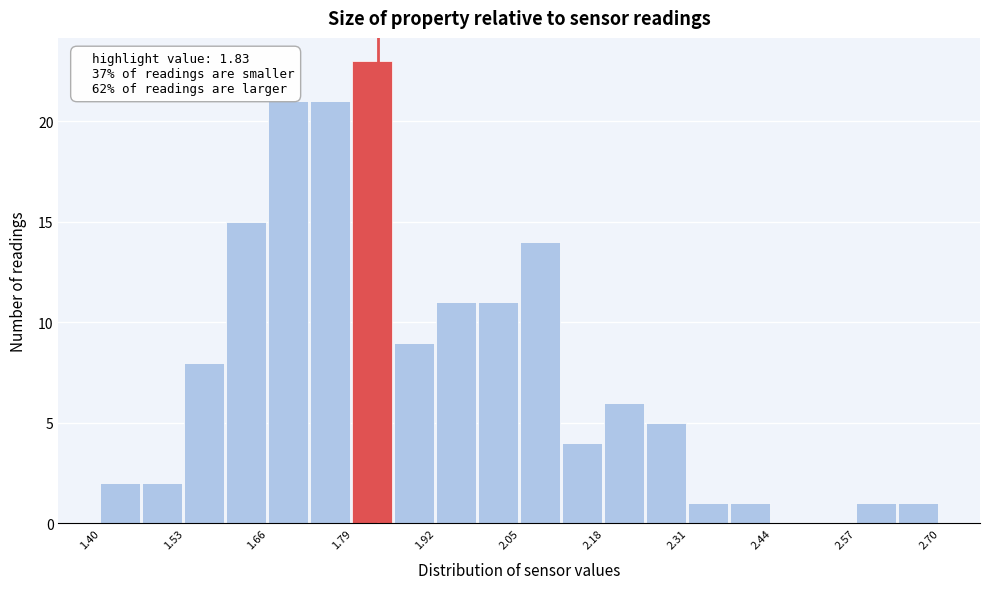

Read against the x-axis, roughly where is the centre of the tallest bar?

1.82